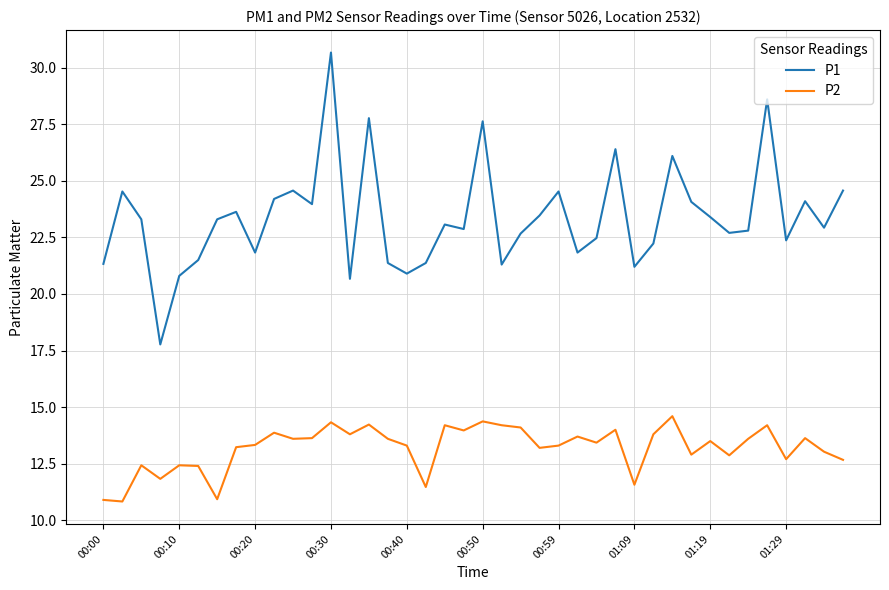

Which series has the largest range (max minus min)?

P1